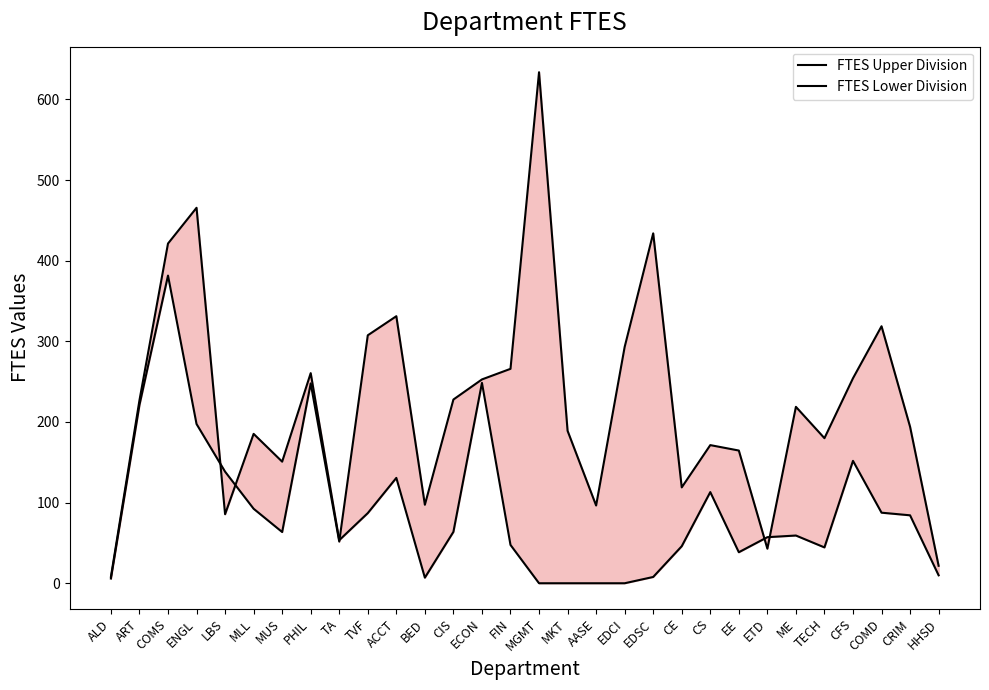

What is the average value of the FTES Upper Division series?

207.1